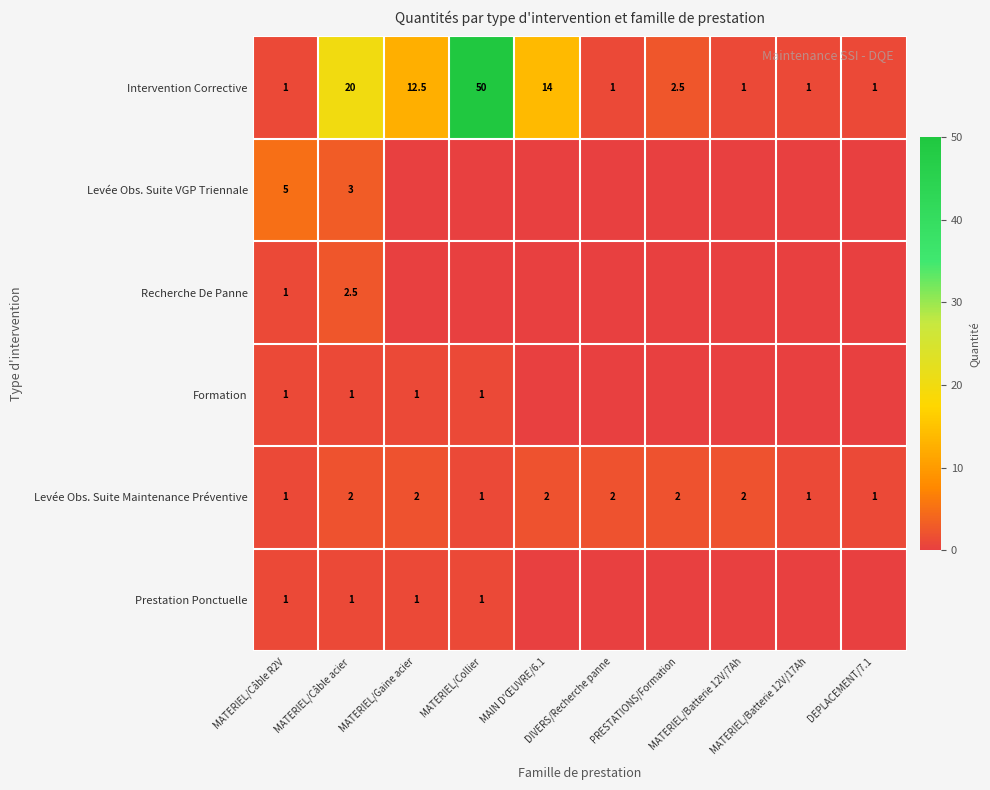

What is the lowest value of the Intervention Corrective series?

1.0